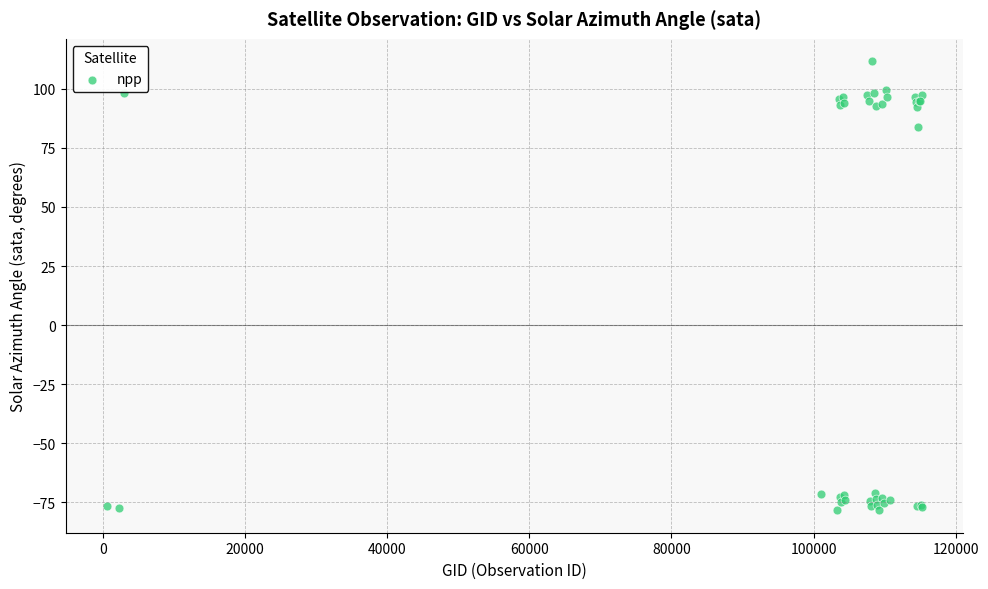

What Y value in the scatter plot is closest to 16?

84.0